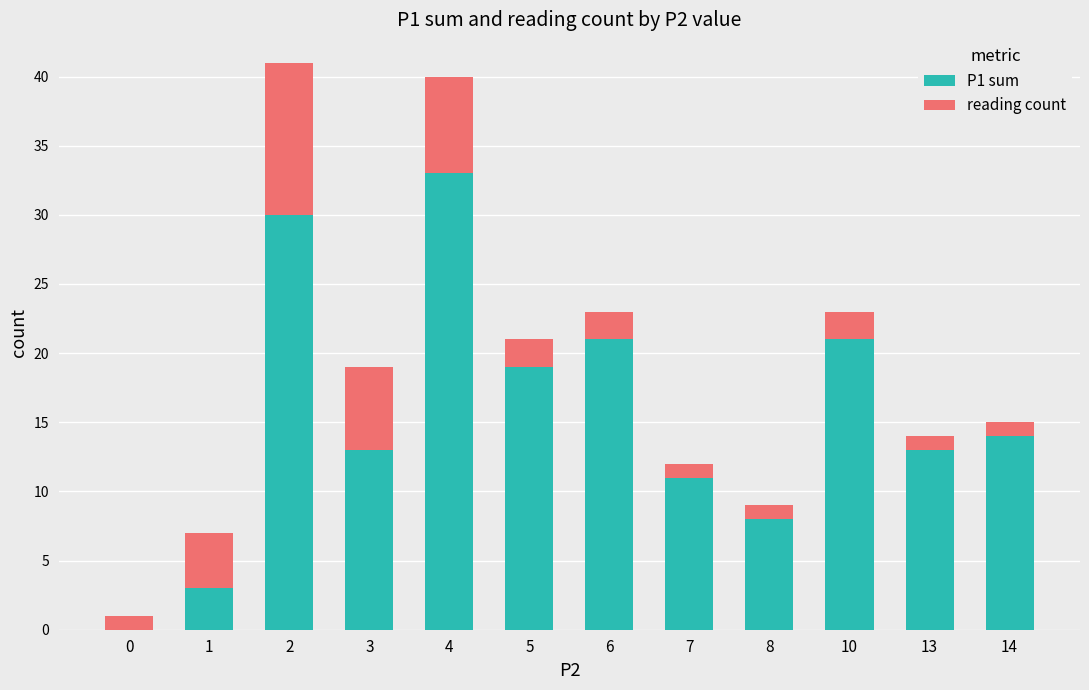

The P1 sum series shows 33 at 4. True or false?

True